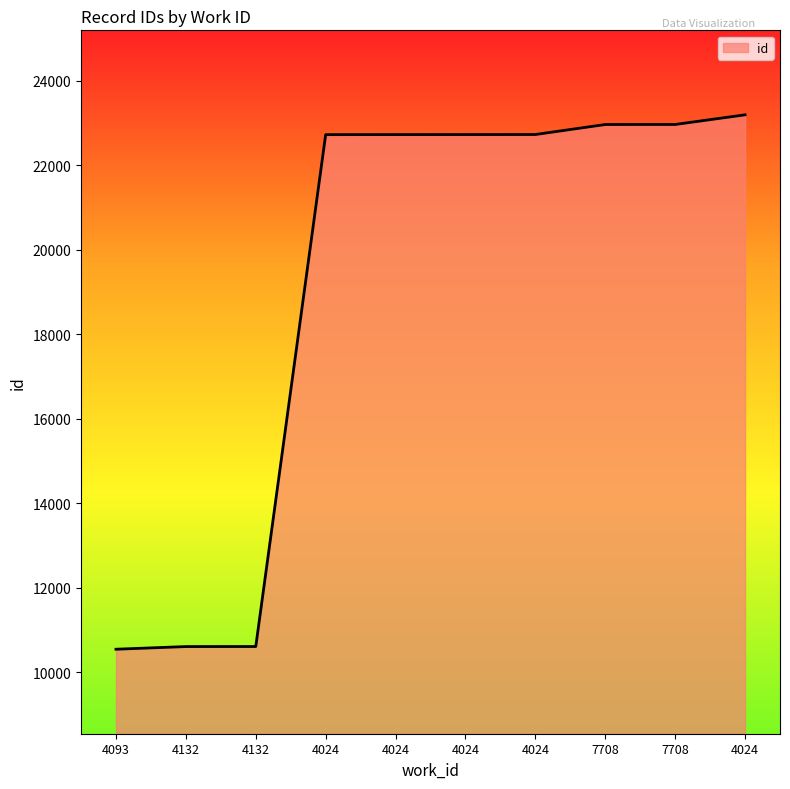

How many lines are shown in the chart?

1